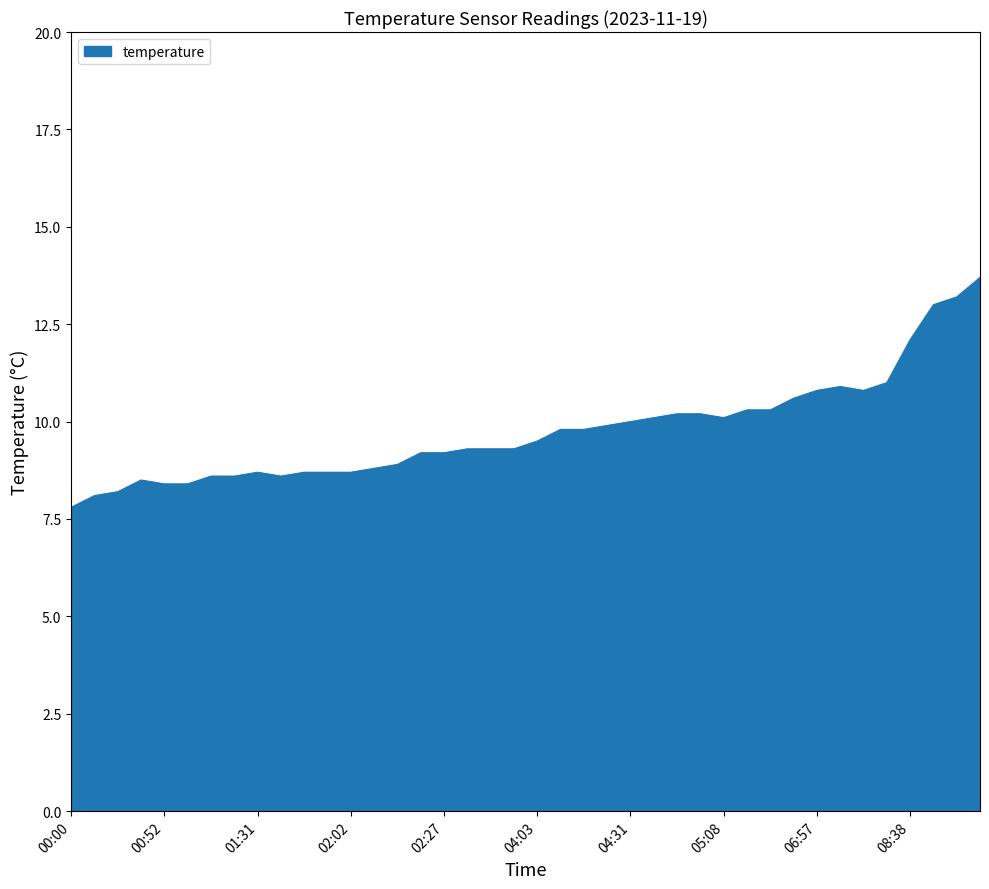

What is the difference between the maximum and minimum values?

5.9